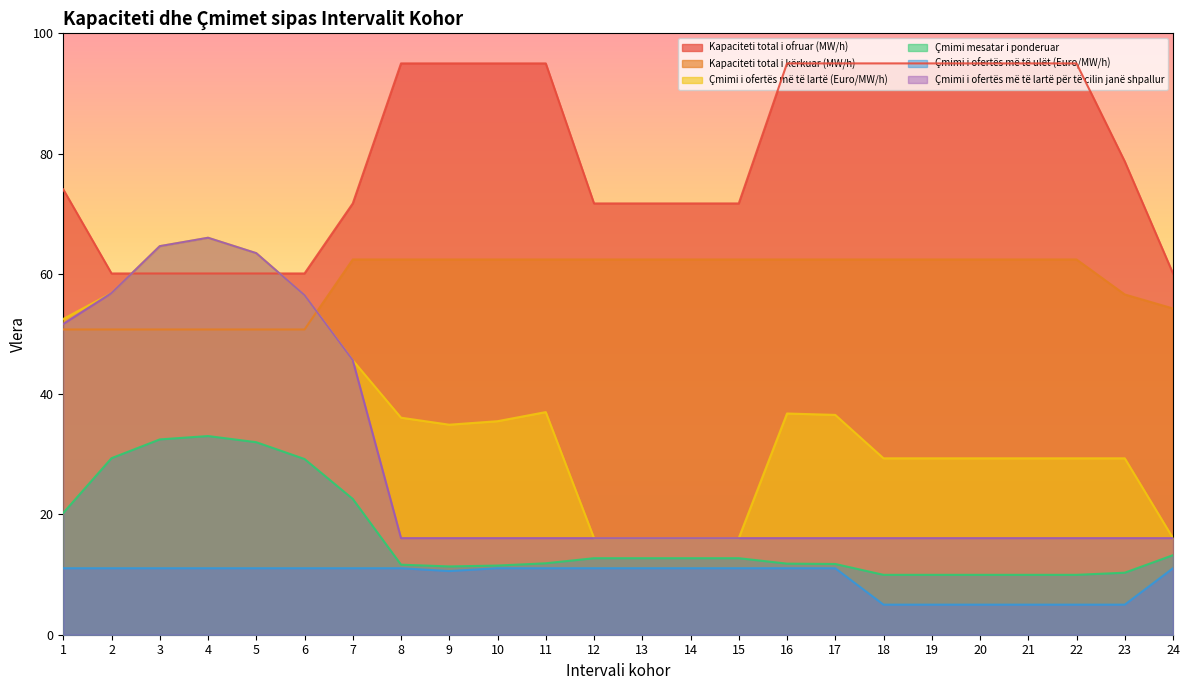

Is it true that Çmimi i ofertës më të lartë për të cilin janë shpallur equals 66.0 at 4?

True